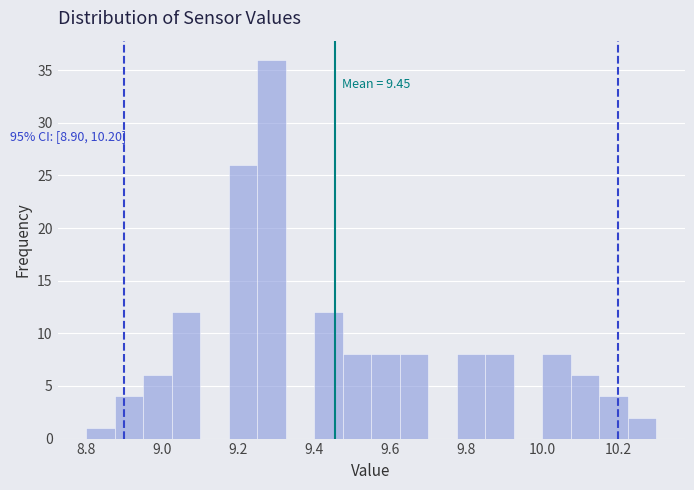

Read against the x-axis, roughly where is the centre of the tallest bar?

9.28